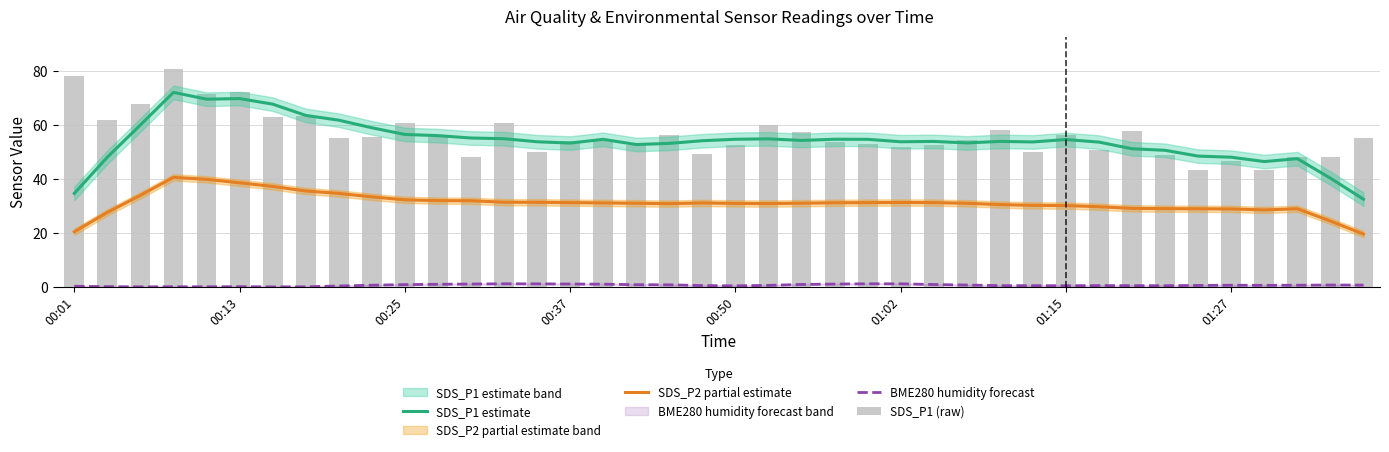

Which series has the largest total across all categories?

SDS_P1 (raw)